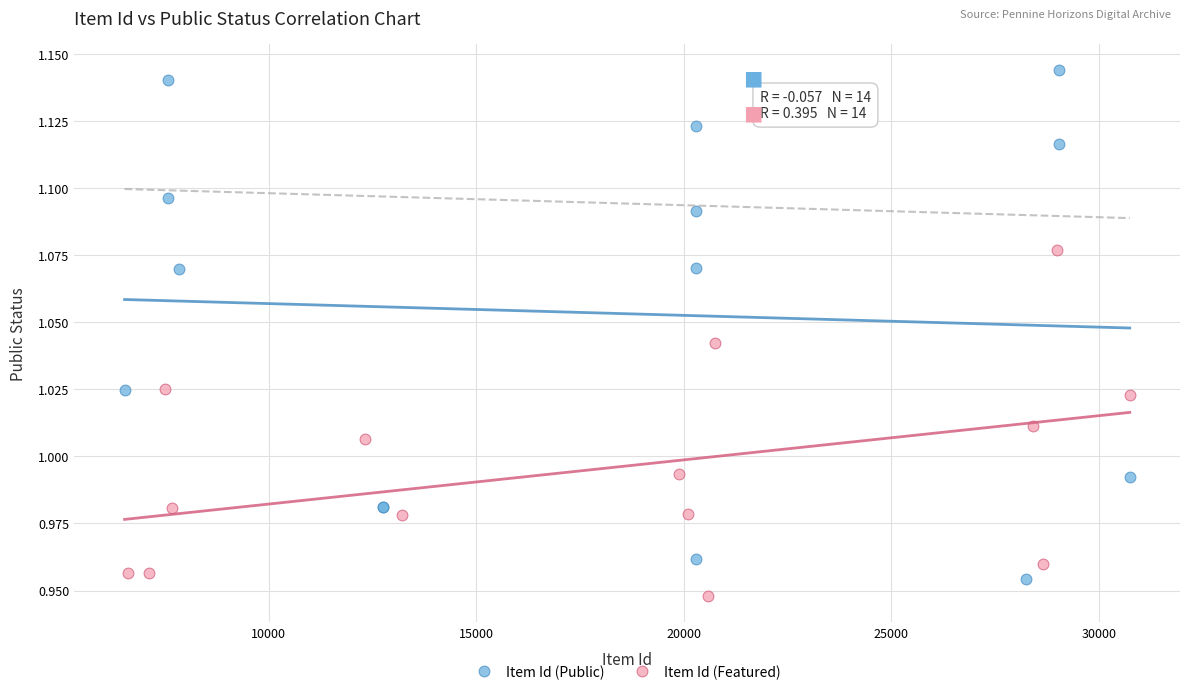

Which series has the largest Y range (max minus min)?

Item Id (Public)